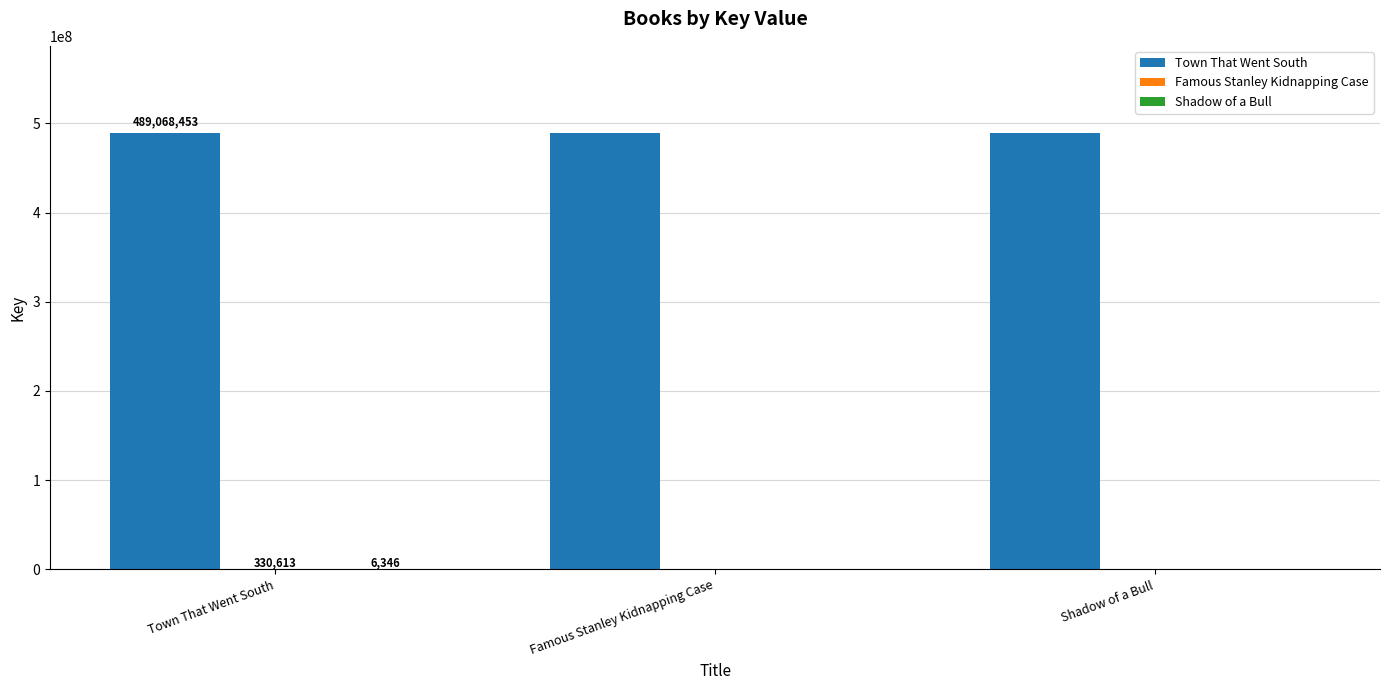

Which series has the largest total across all categories?

Town That Went South